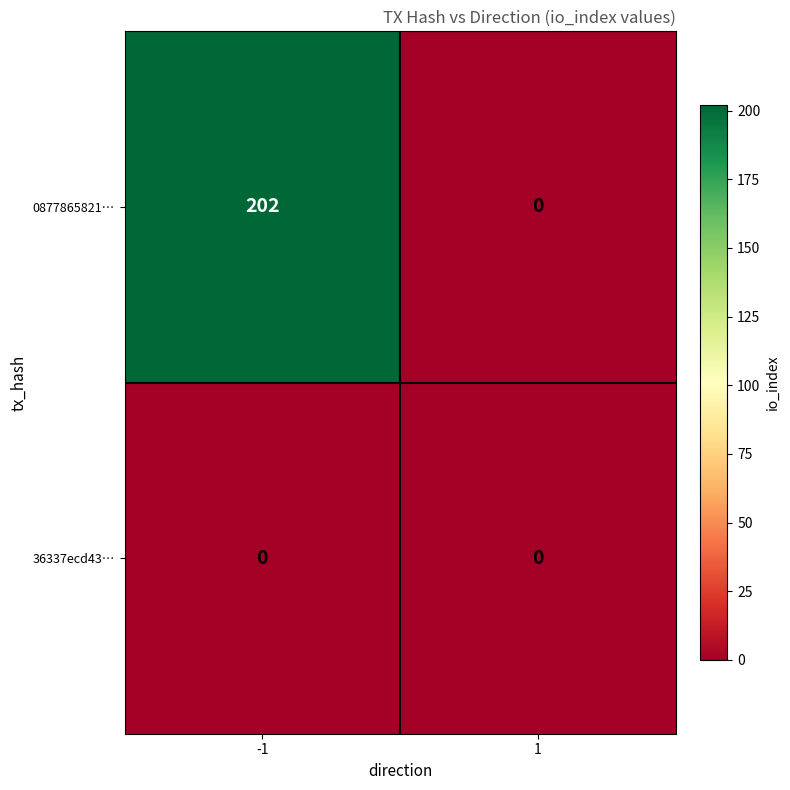

What is the difference between the 0877865821… values at 1 and -1?

202